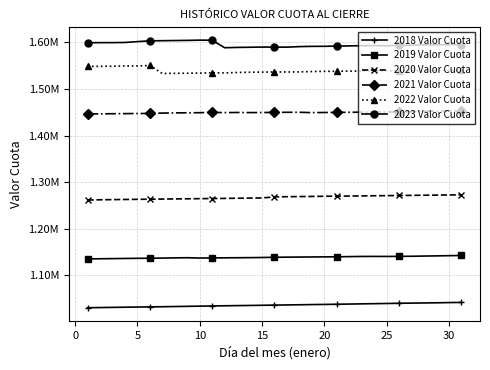

What are all the series names shown in the legend?

2018 Valor Cuota, 2019 Valor Cuota, 2020 Valor Cuota, 2021 Valor Cuota, 2022 Valor Cuota, 2023 Valor Cuota